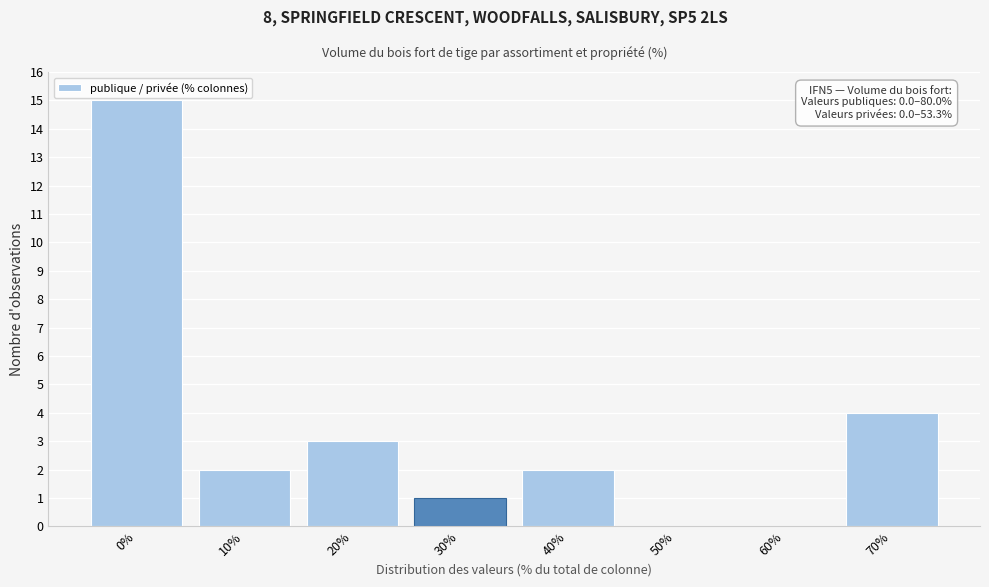

Reading left to right, list all the values displayed in this chart.

0%=15	10%=2	20%=3	30%=1	40%=2	50%=0	60%=0	70%=4